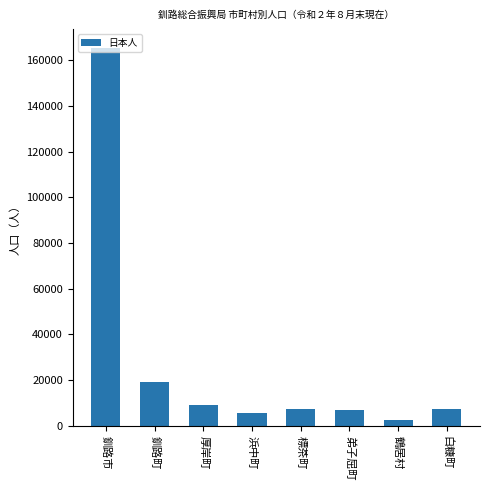

What is the label of the 5th bar from the left?

標茶町